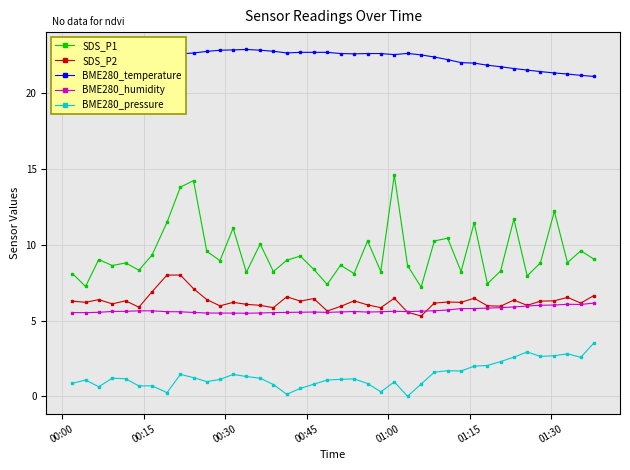

True or false: SDS_P1 and BME280_temperature cross at least once.

False